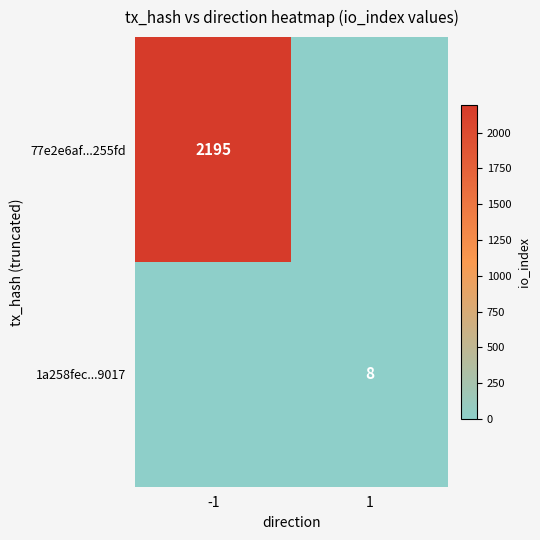

Is the value of 77e2e6af...255fd at -1 greater than the value of 1a258fec...9017 at 1?

Yes